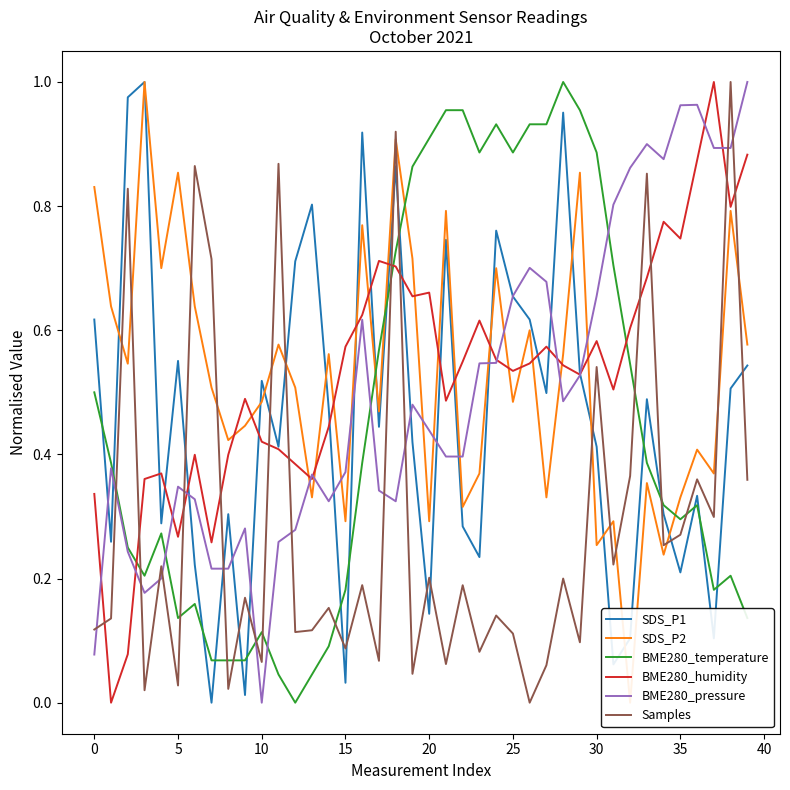

What is the highest value of the Samples series?

1.0